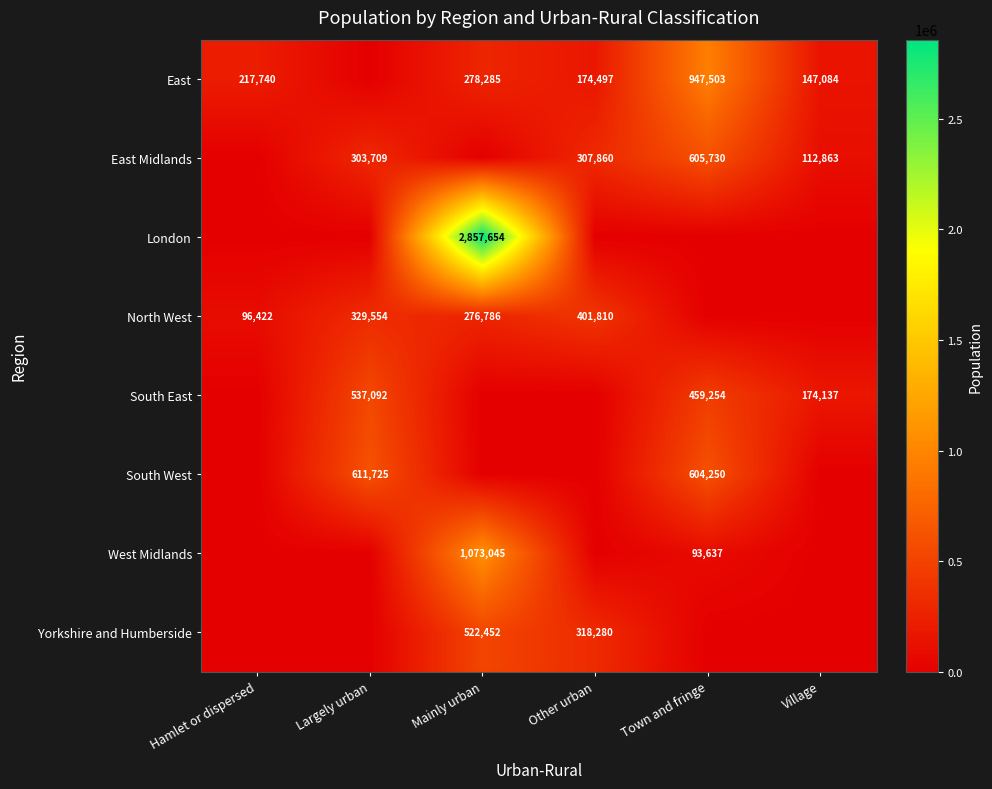

What is the spread (max minus min) of values at Largely urban?

611725